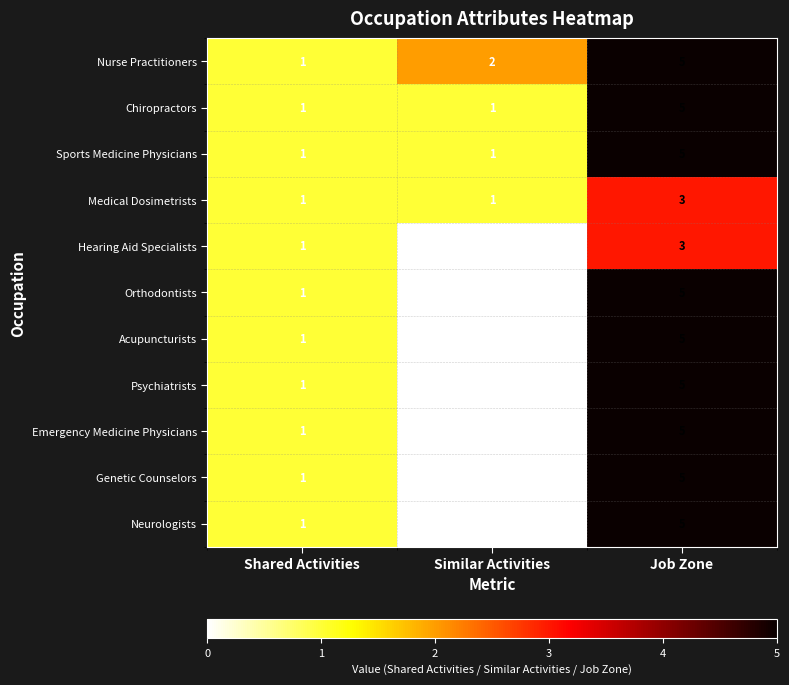

How many data points does each series have?

3